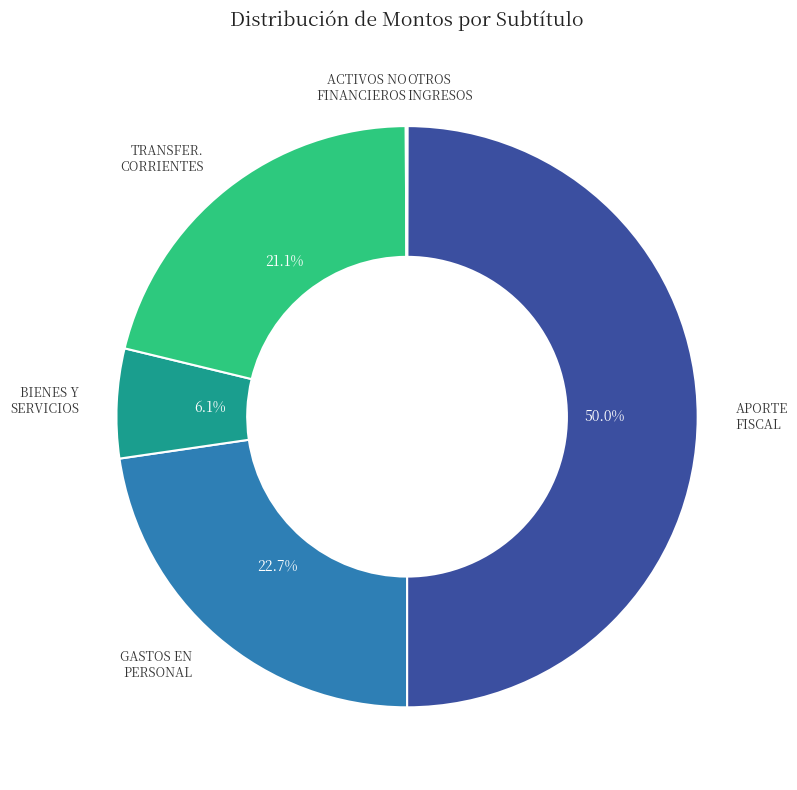

Which slice is the smallest?

OTROS INGRESOS CORRIENTES